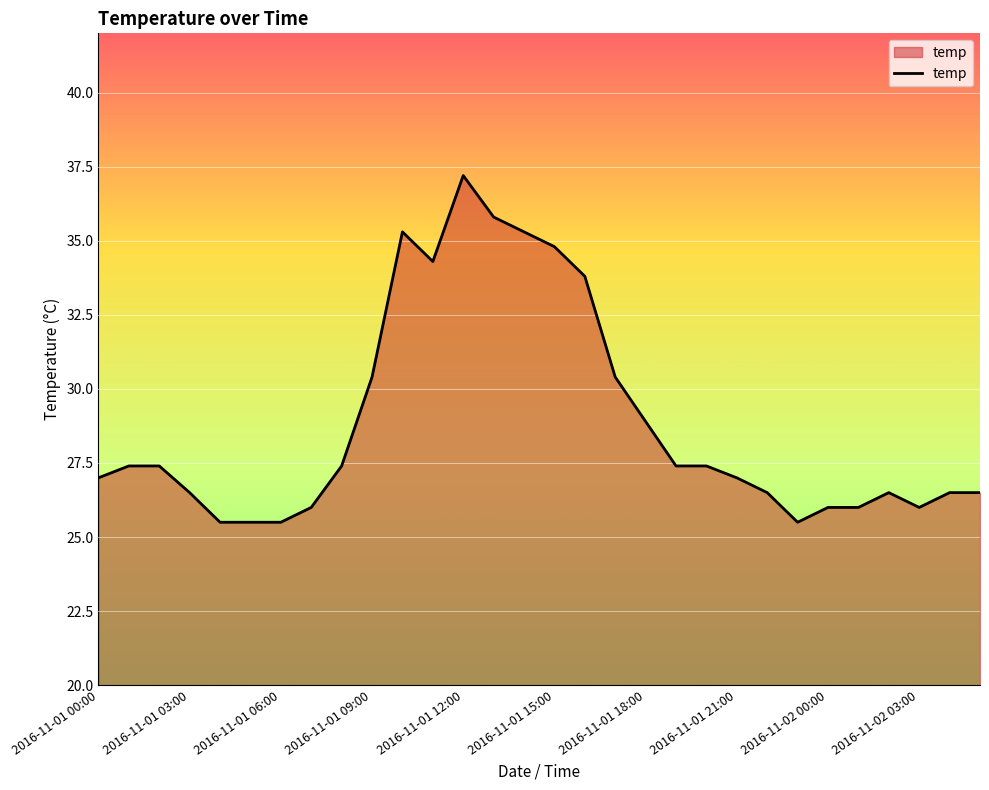

What is the smallest value displayed?

25.5